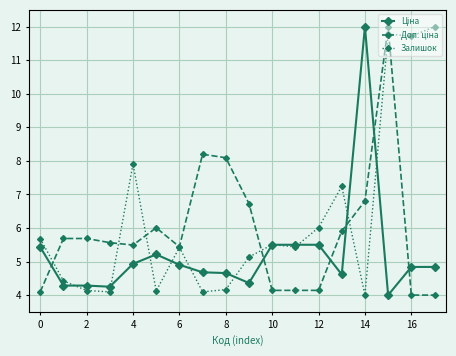

What is the smallest value displayed?

4.0